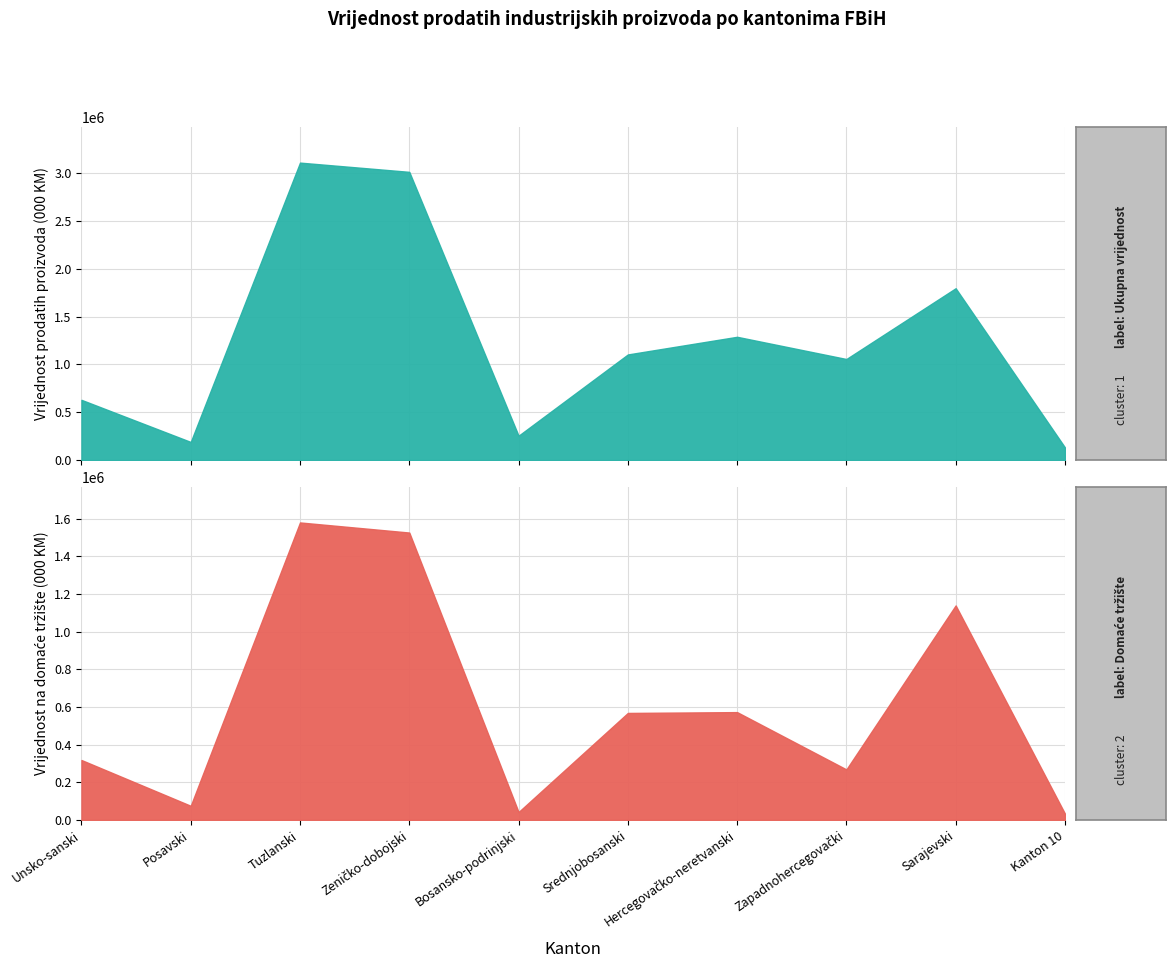

True or false: Vrijednost prodatih proizvoda na domaće tržište has a value of 2468234 at Zeničko-dobojski.

False